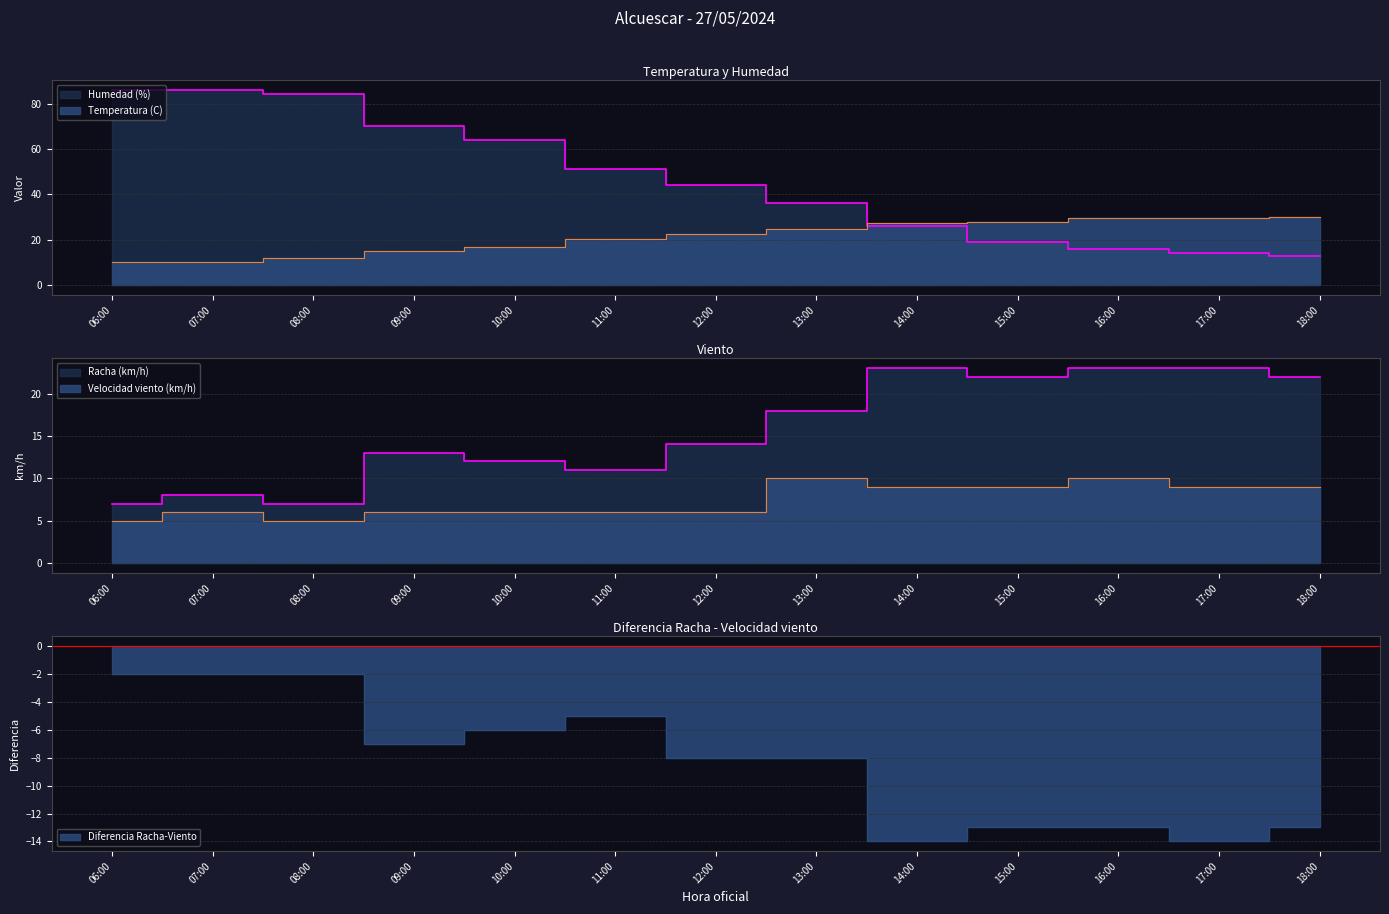

True or false: Humedad (%) has a value of 16.0 at 16:00.

True